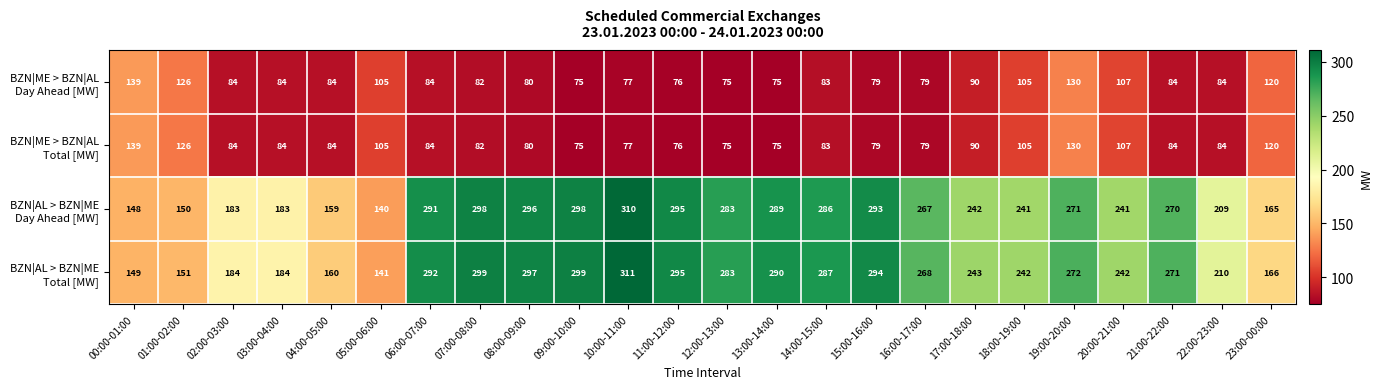

What is the difference between the highest and lowest values at 19:00-20:00?

142